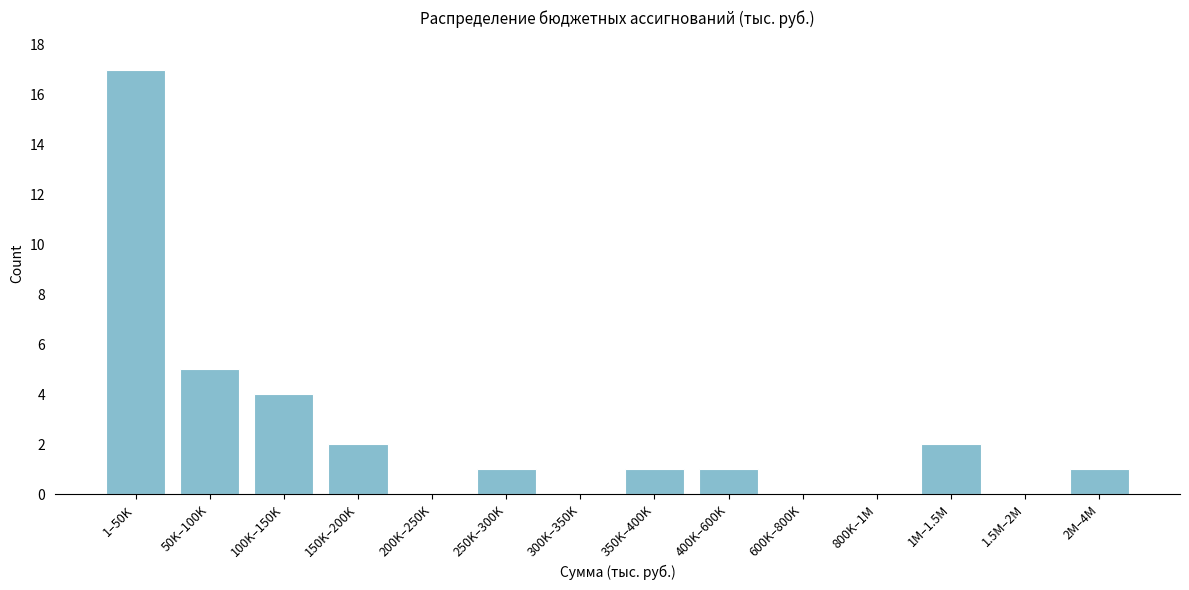

Reading left to right, extract all data points from this chart.

1–50K=17	50K–100K=5	100K–150K=4	150K–200K=2	200K–250K=0	250K–300K=1	300K–350K=0	350K–400K=1	400K–600K=1	600K–800K=0	800K–1M=0	1M–1.5M=2	1.5M–2M=0	2M–4M=1